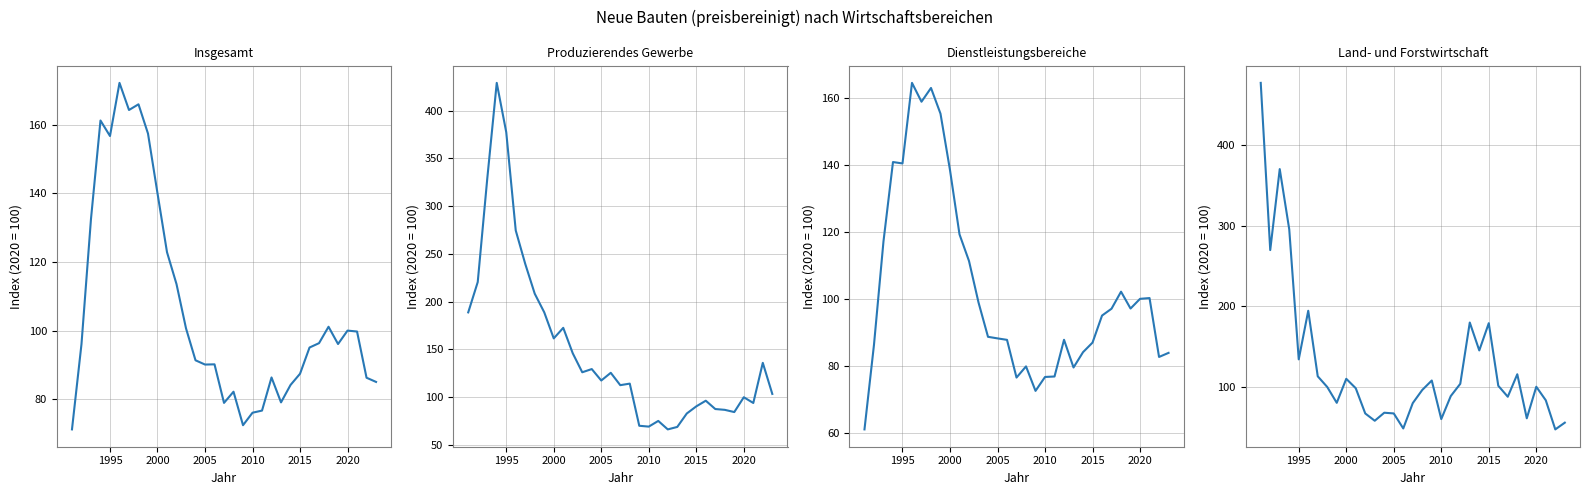

What is the difference between the second highest and minimum values in the Produzierendes Gewerbe series?

311.2